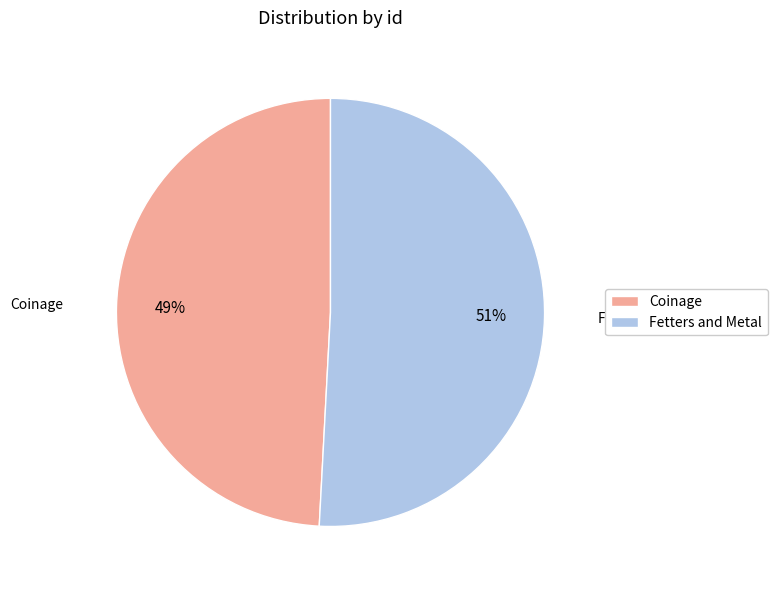

Does Coinage account for over 50% of the chart?

No